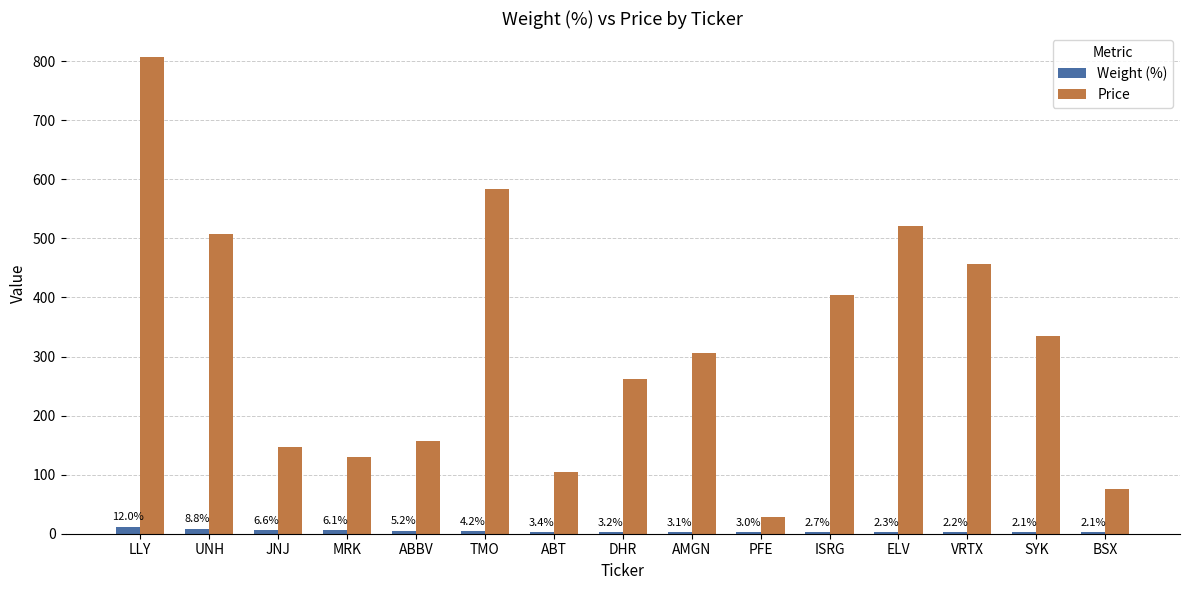

The value of Price at MRK is 50.2. True or false?

False